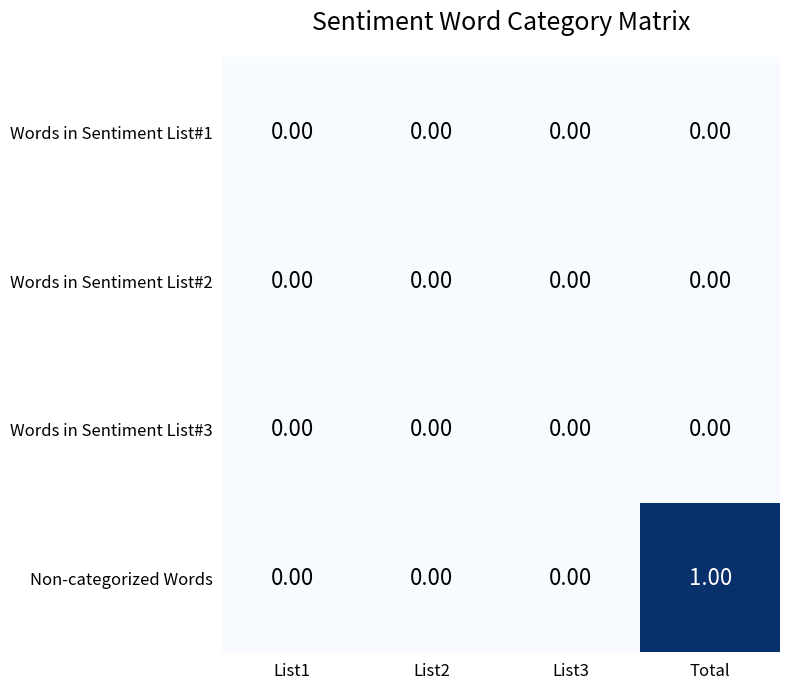

Which series has the largest range (max minus min)?

Non-categorized Words